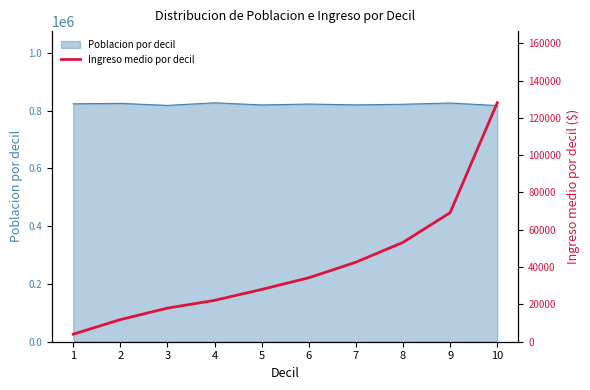

True or false: the data shows 128056.2 at 10.

True